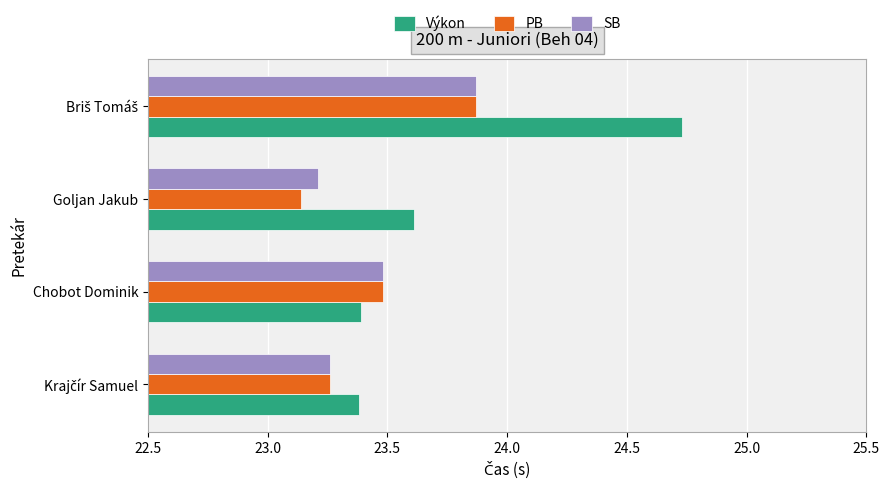

What is the difference between the maximum and second lowest values in the PB series?

0.6